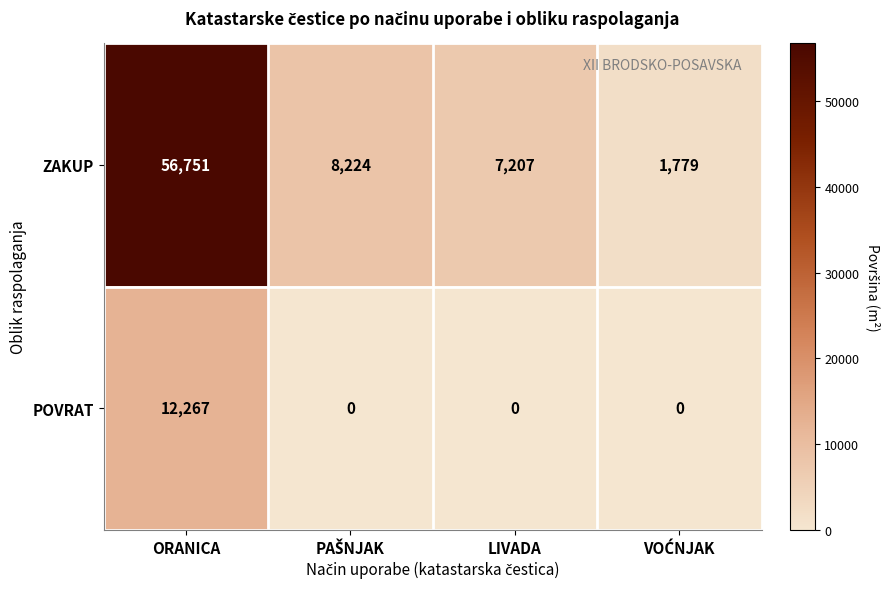

Reading left to right, transcribe all the data shown in this chart.

ZAKUP: 56751	8224	7207	1779
POVRAT: 12267	0	0	0